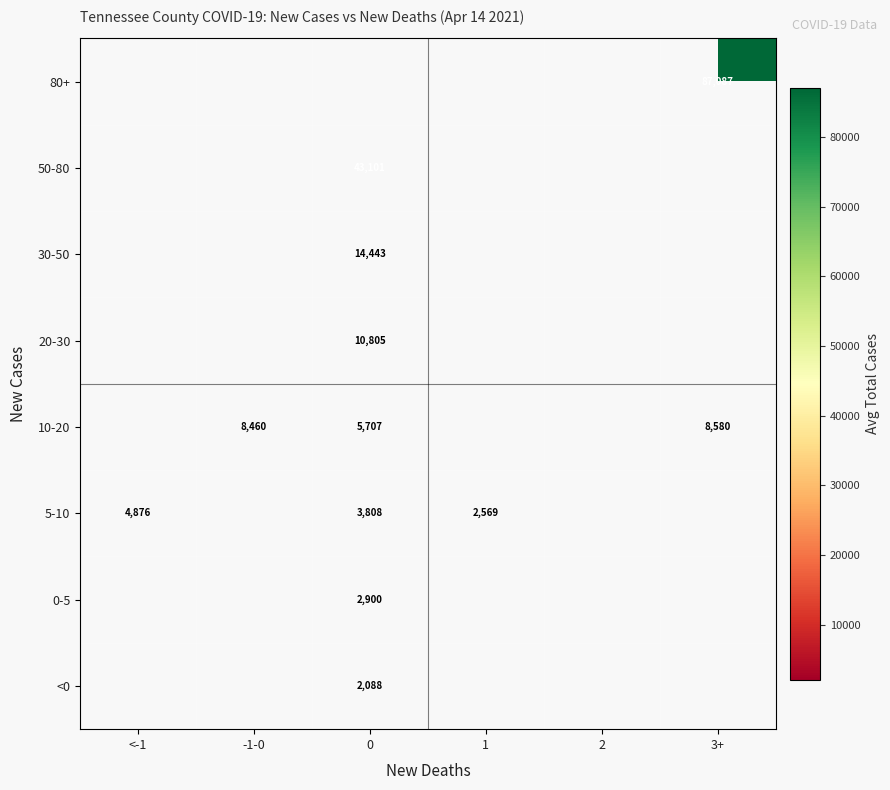

True or false: 10-20 has a value of 3968 at 0.

False